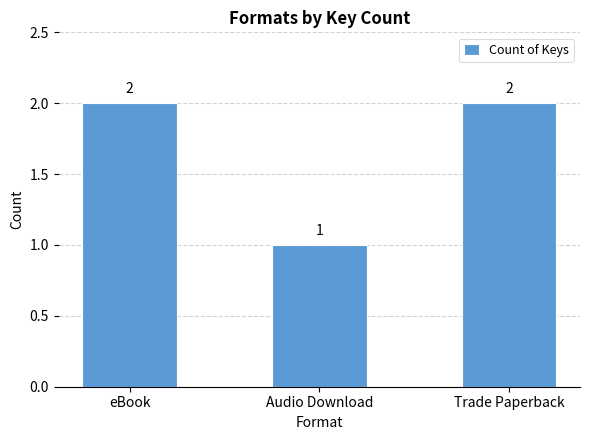

What is the sum of all values?

5